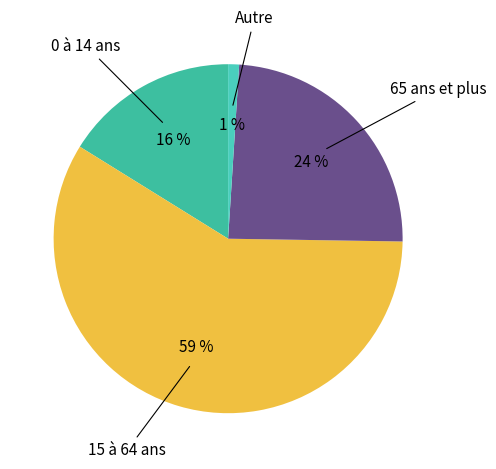

How many segments does this pie chart have?

4